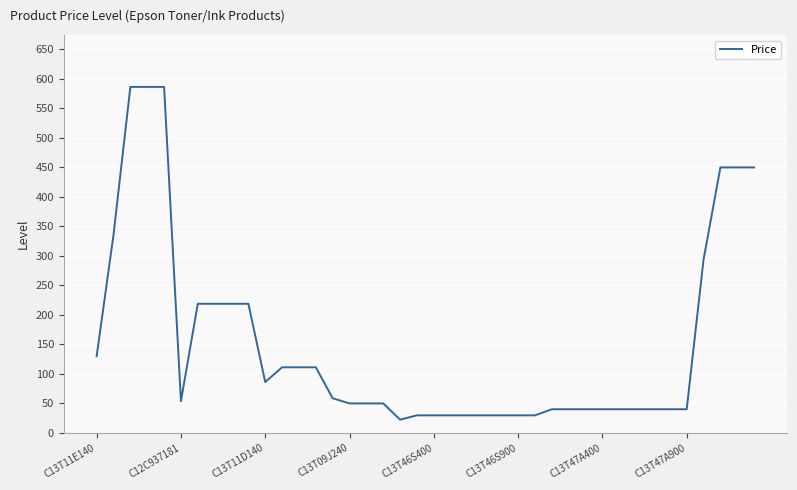

What is the average value?

151.2